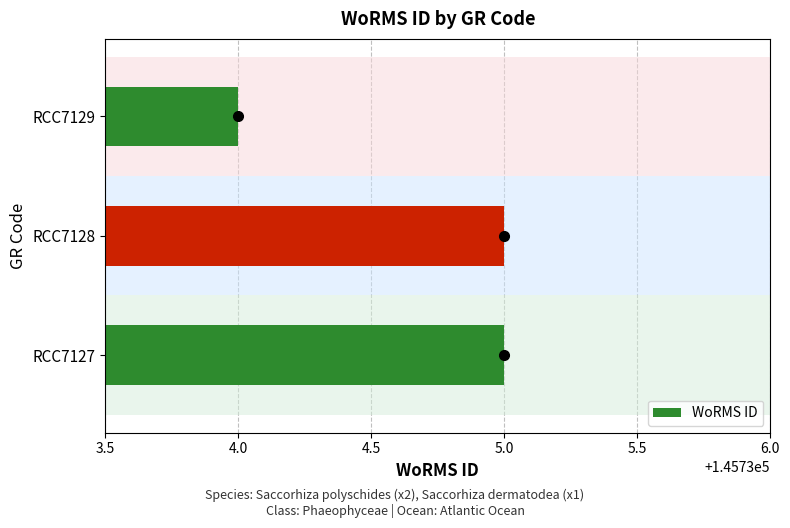

True or false: the data shows 145735 at RCC7127.

True